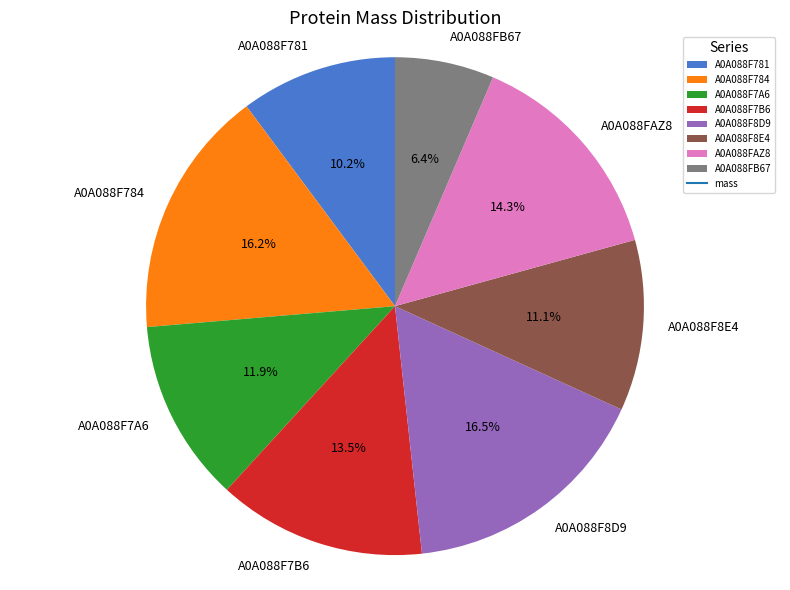

To the nearest percent, what is the combined percentage of A0A088F8E4 and A0A088F784?

27%